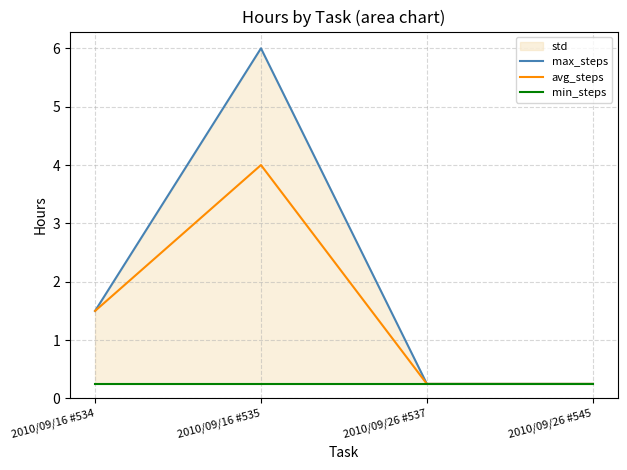

Is the value of min_steps at 2010/09/26 #537 greater than the value of avg_steps at 2010/09/26 #545?

No